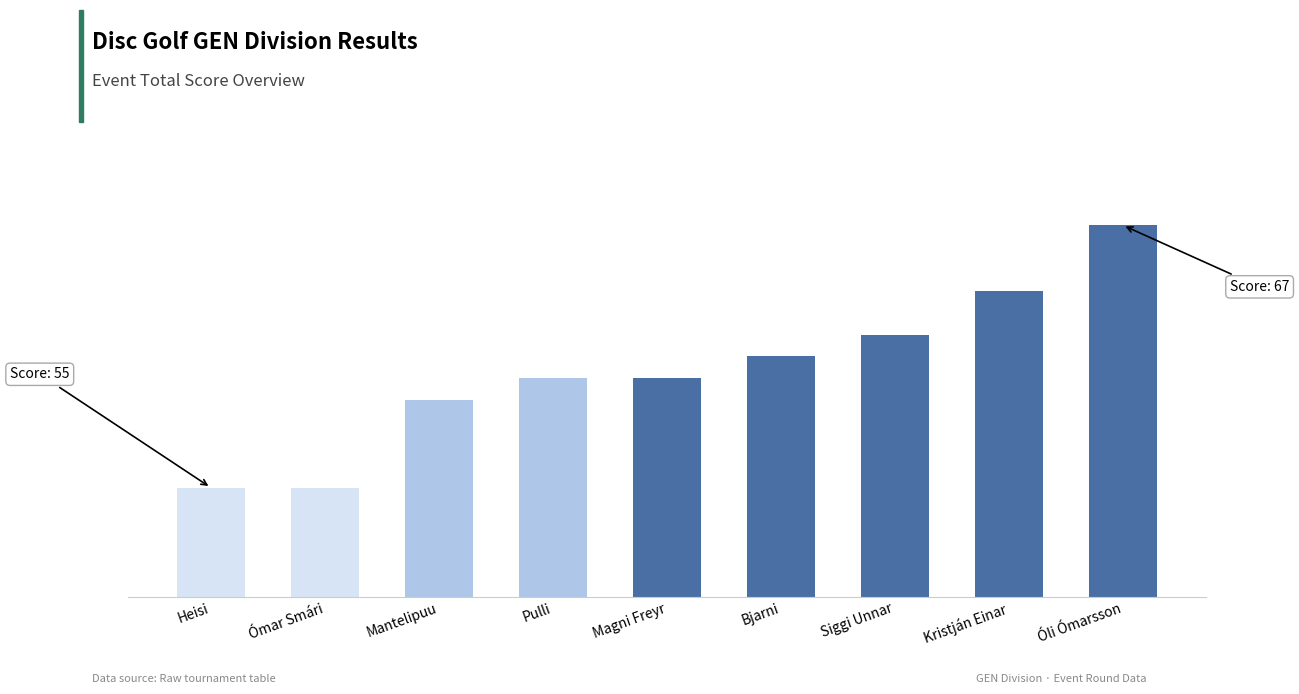

Between Heisi and Kristján Einar, which is larger?

Kristján Einar